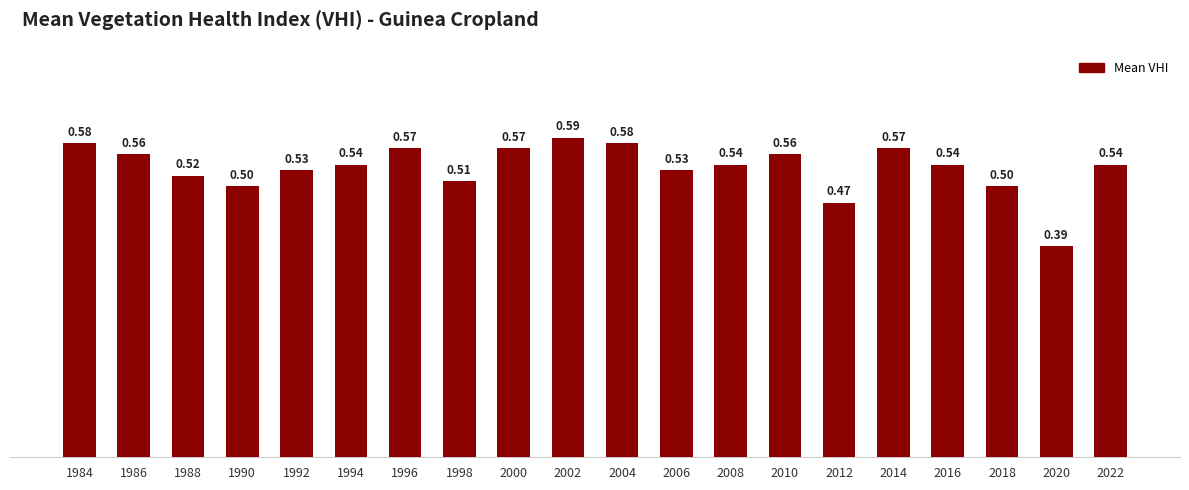

What is the value of the 15th bar from the left?

0.5